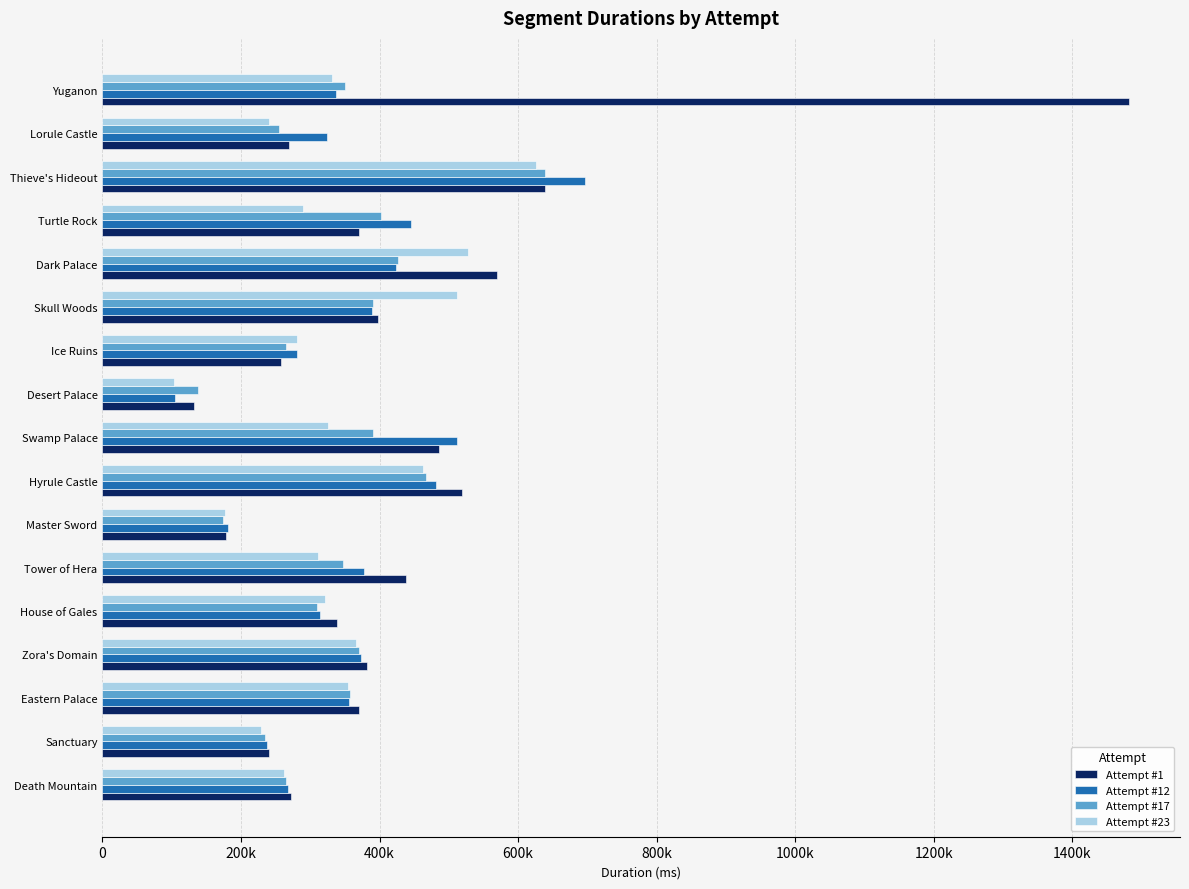

Which category has the highest value across all series?

Yuganon